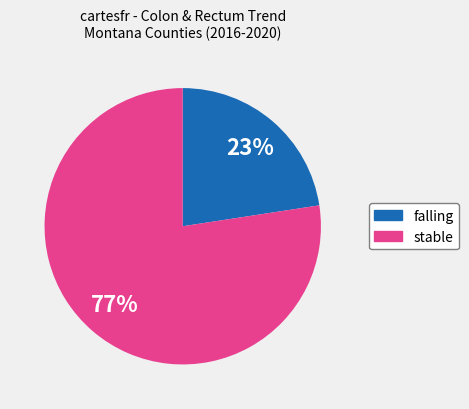

Is there any slice that represents more than half of the pie?

Yes